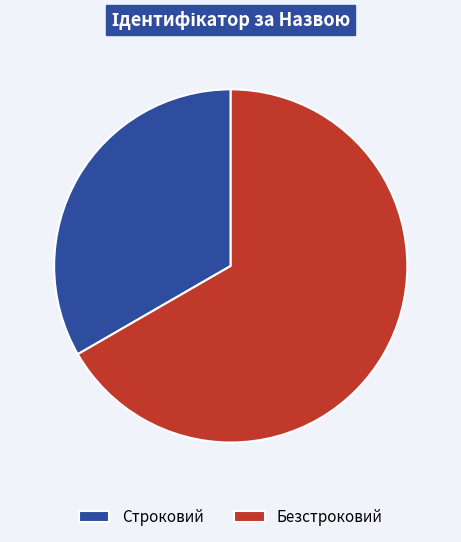

The Строковий slice represents 47% of the pie. True or false?

False